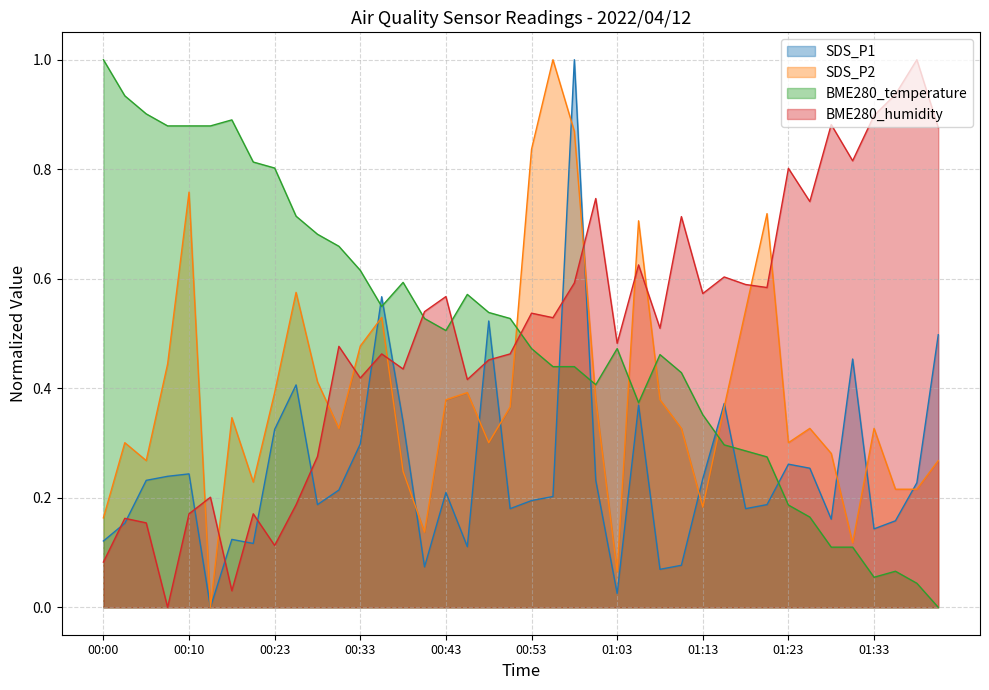

What is the label of the 1st point from the right?

01:40